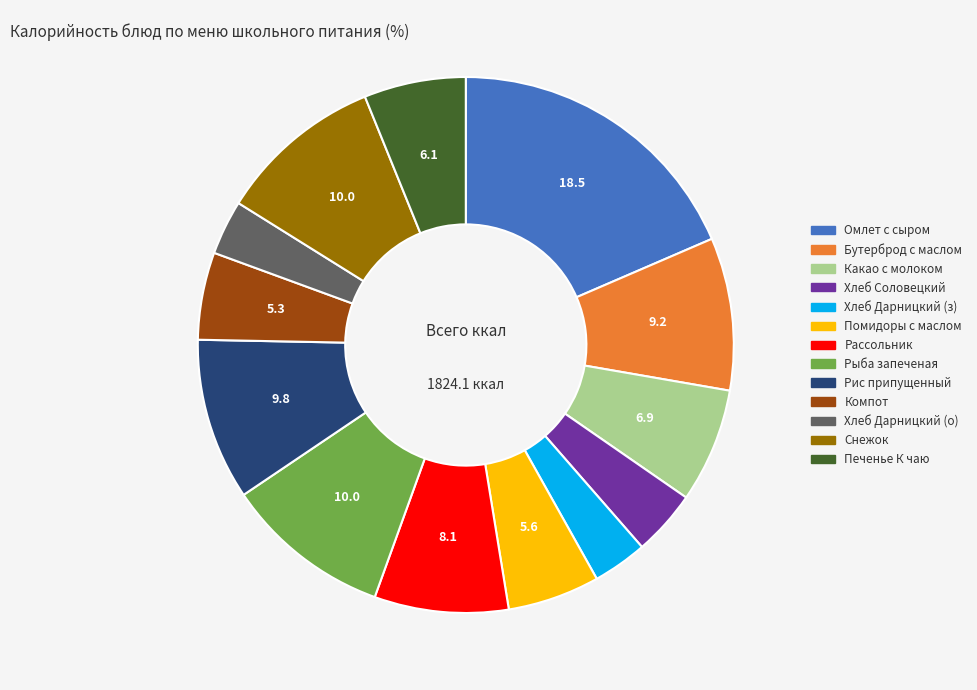

Is there a majority slice in this chart?

No